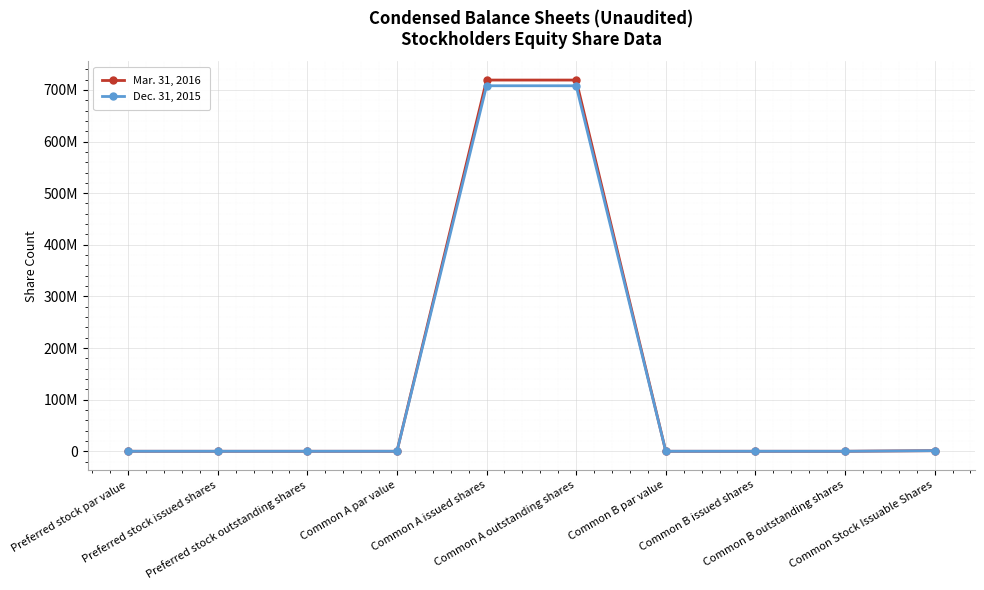

Reading left to right, what are all the values shown in this chart?

Mar. 31, 2016: 0	2	2	0	719110271	719110271	0	0	0	1122311
Dec. 31, 2015: 0	2	2	0	708068385	708068385	0	0	0	1122311